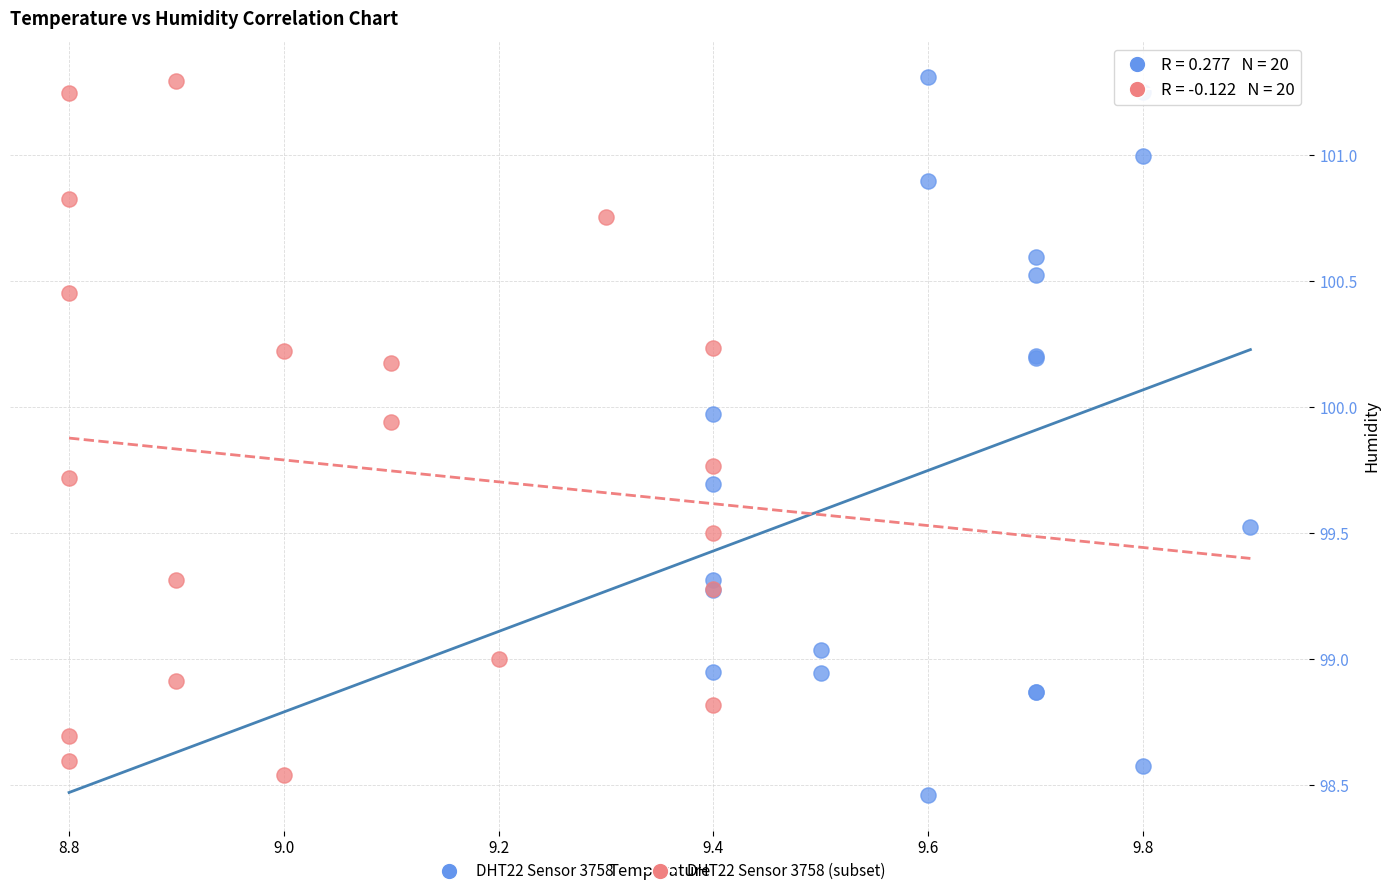

Which series reaches the minimum Y coordinate?

DHT22 Sensor 3758